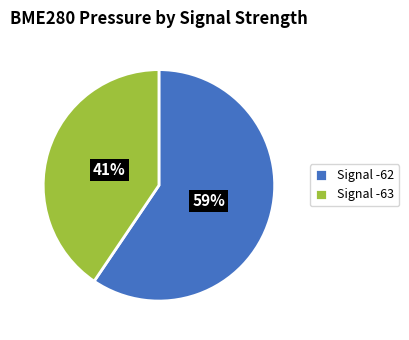

What is the largest slice in the pie chart?

Signal -62